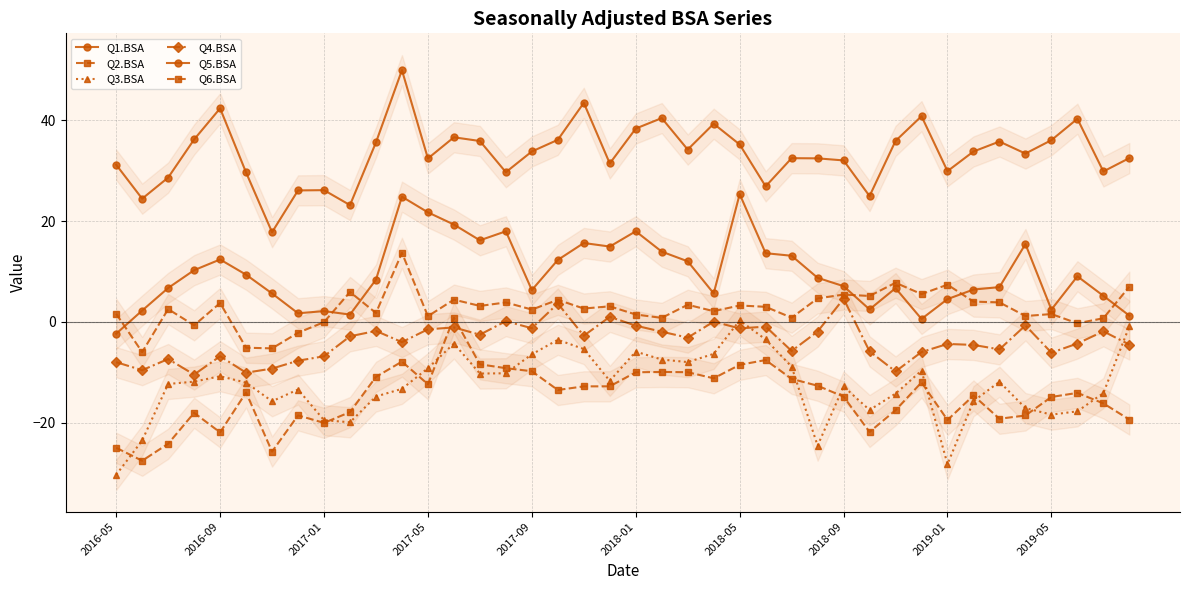

How many positive values does the Q6.BSA series have?

33